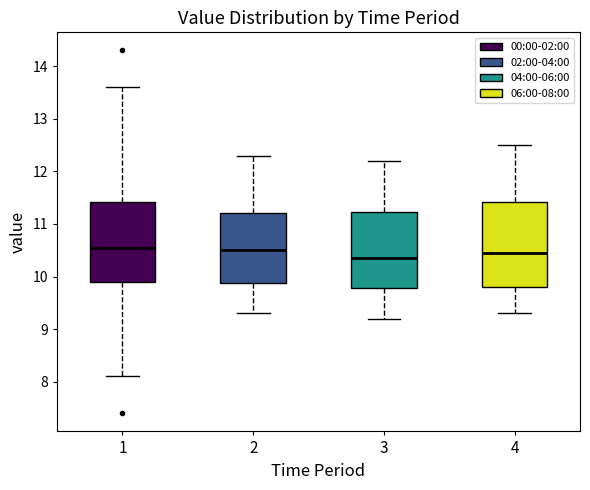

Reading left to right, transcribe this box plot: for each box, give where its median line is, the range the box spans, and where its two whiskers end, as read against the y-axis. The values are not printed on the chart, so give them approximately, as read against the axis.

1: median 10.6, box 9.9 to 11.4, whiskers 8.1 to 13.6
2: median 10.5, box 9.9 to 11.2, whiskers 9.3 to 12.3
3: median 10.4, box 9.8 to 11.2, whiskers 9.2 to 12.2
4: median 10.5, box 9.8 to 11.4, whiskers 9.3 to 12.5